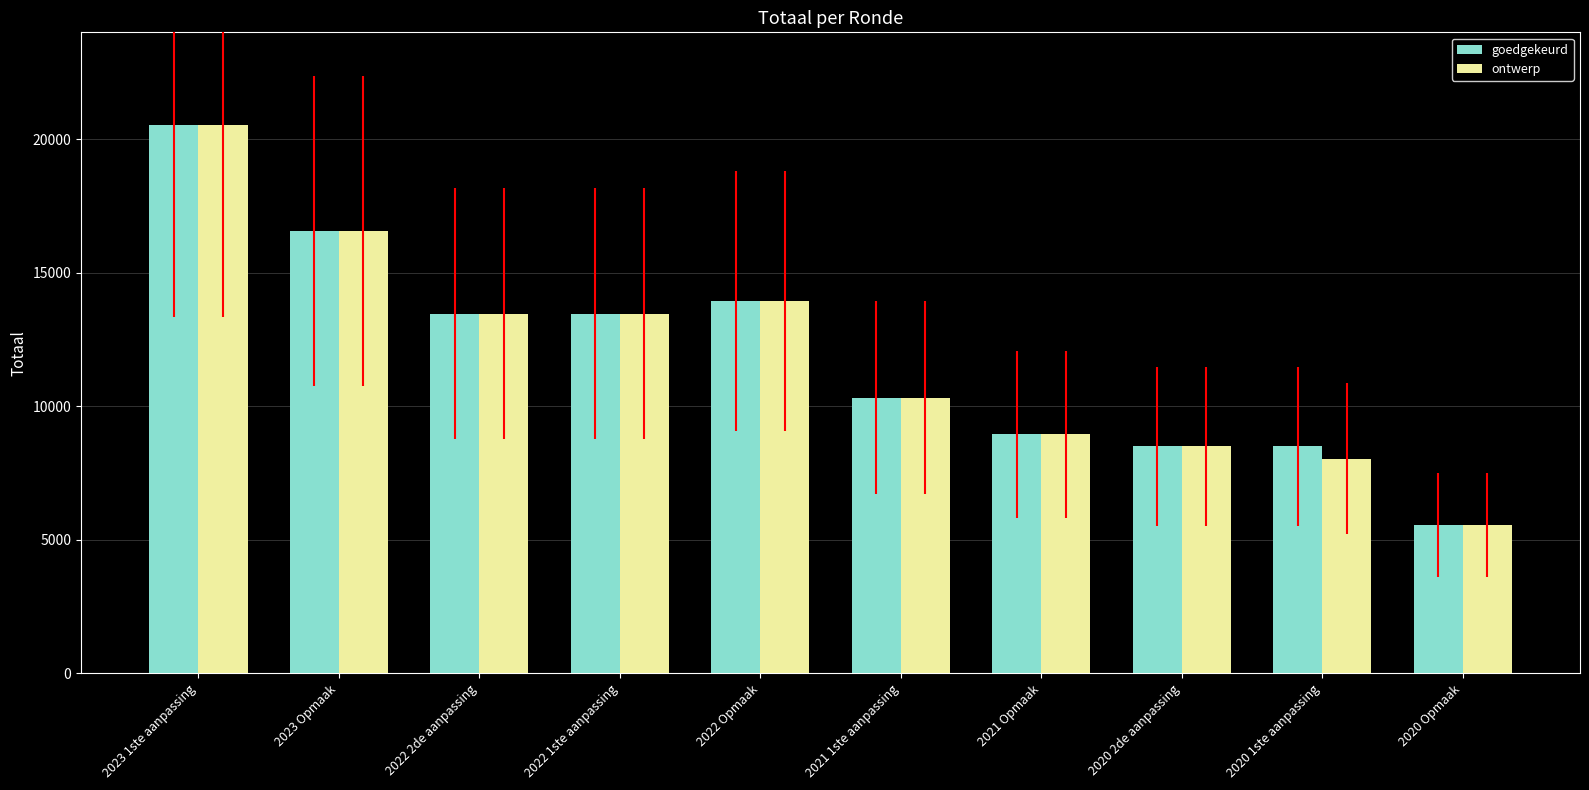

The goedgekeurd series shows 10318 at 2021 1ste aanpassing. True or false?

True